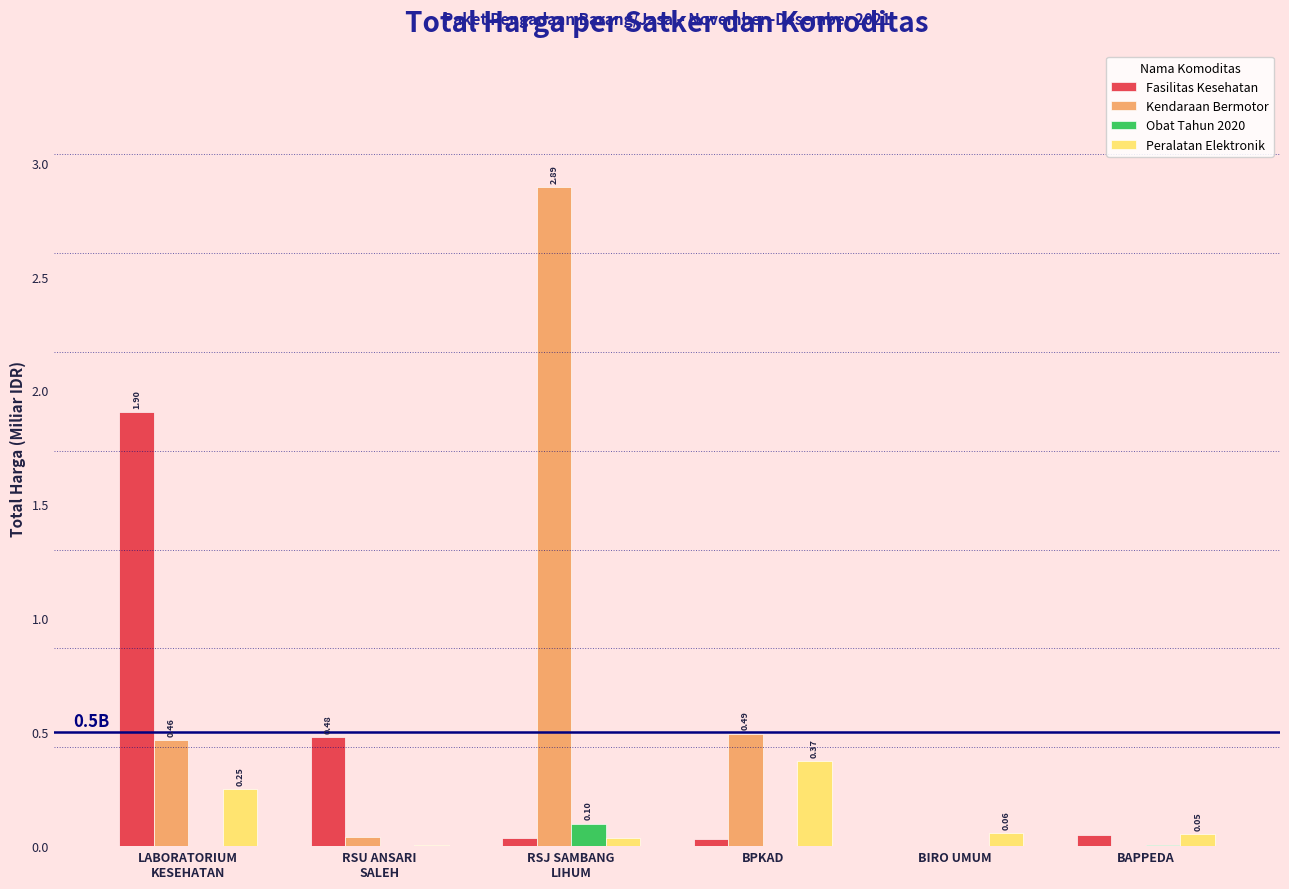

What is the sum of all Fasilitas Kesehatan values?

2.5